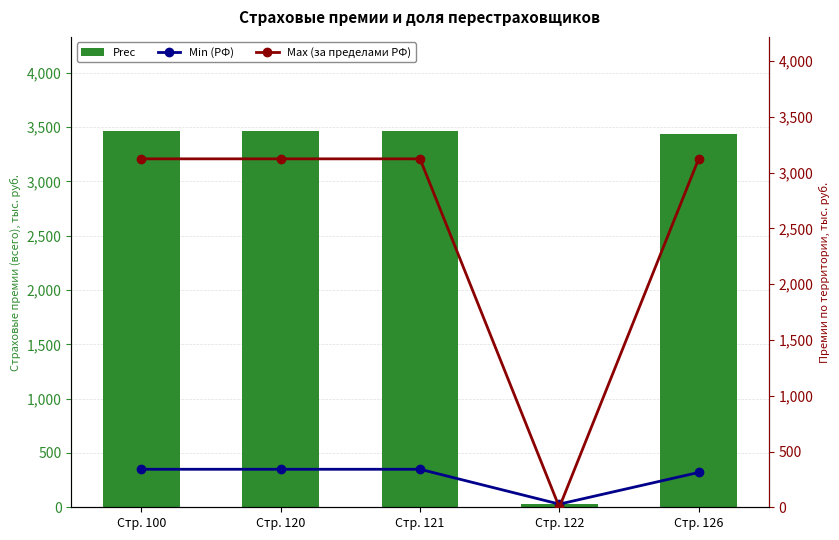

At how many categories does at least one series exceed 2932?

4